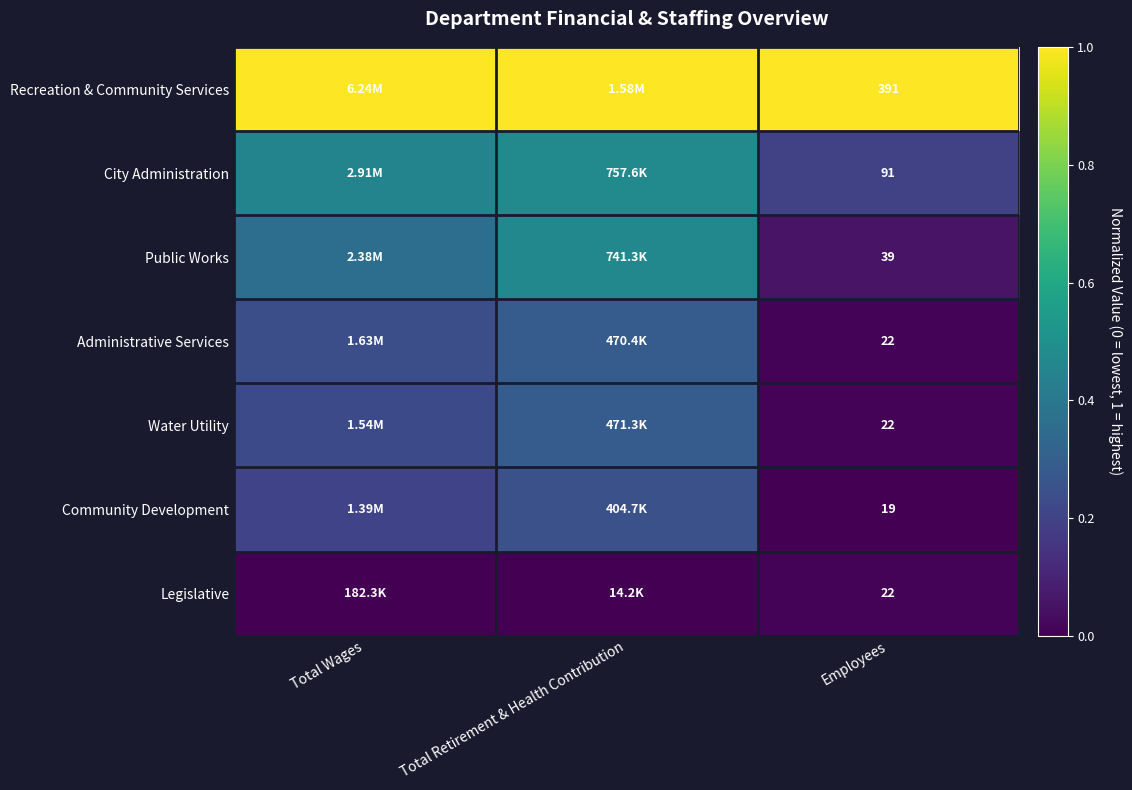

Where is Community Development nearest to the value 0?

Employees